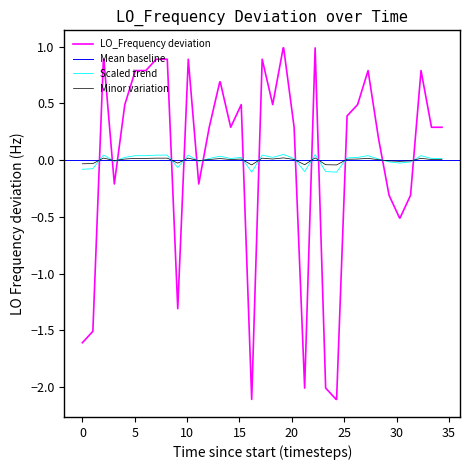

Which series ends up on top after the final intersection of Scaled trend and LO_Frequency deviation?

LO_Frequency deviation